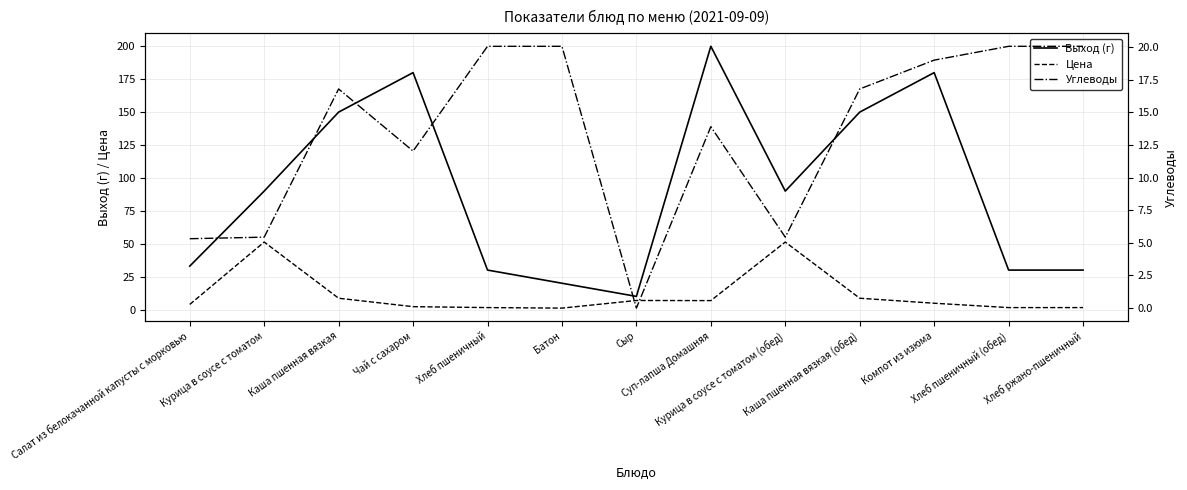

Between Каша пшенная вязкая and Компот из изюма, which series saw the biggest shift?

Выход (г)